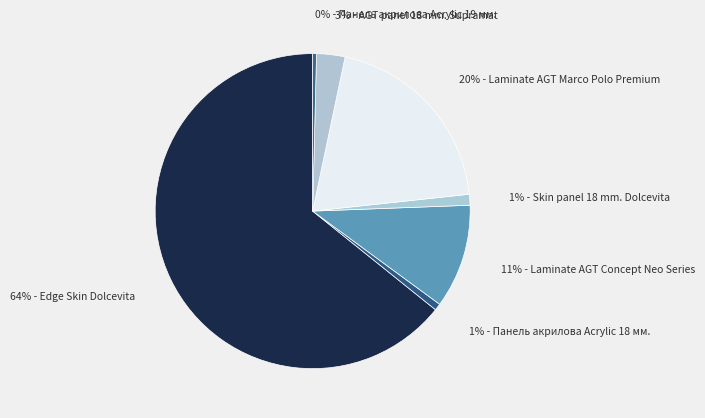

Which category has the smallest portion of the pie?

Панель акрилова Acrylic 19 мм.